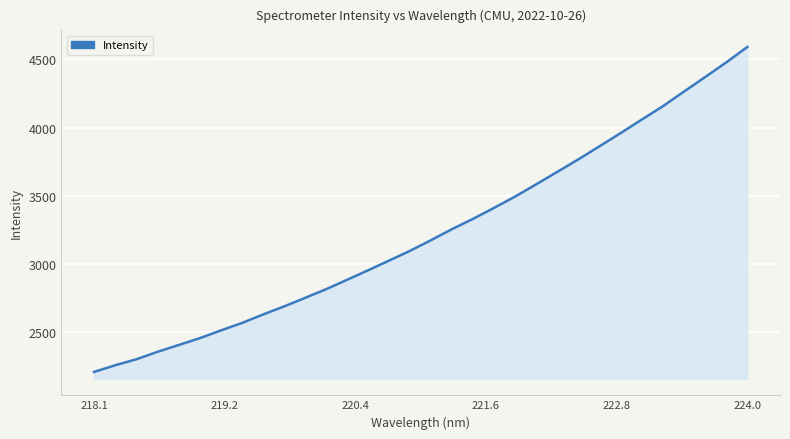

What is the smallest value displayed?

2211.6